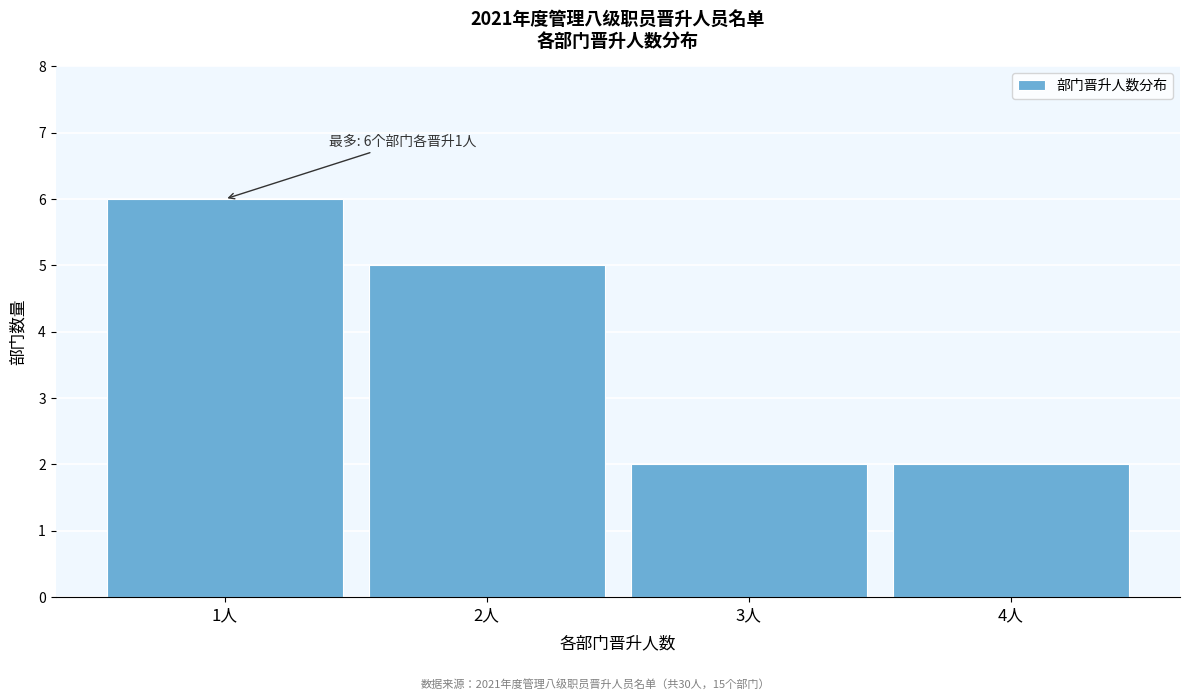

Reading right to left, list all the values displayed in this chart.

2	2	5	6